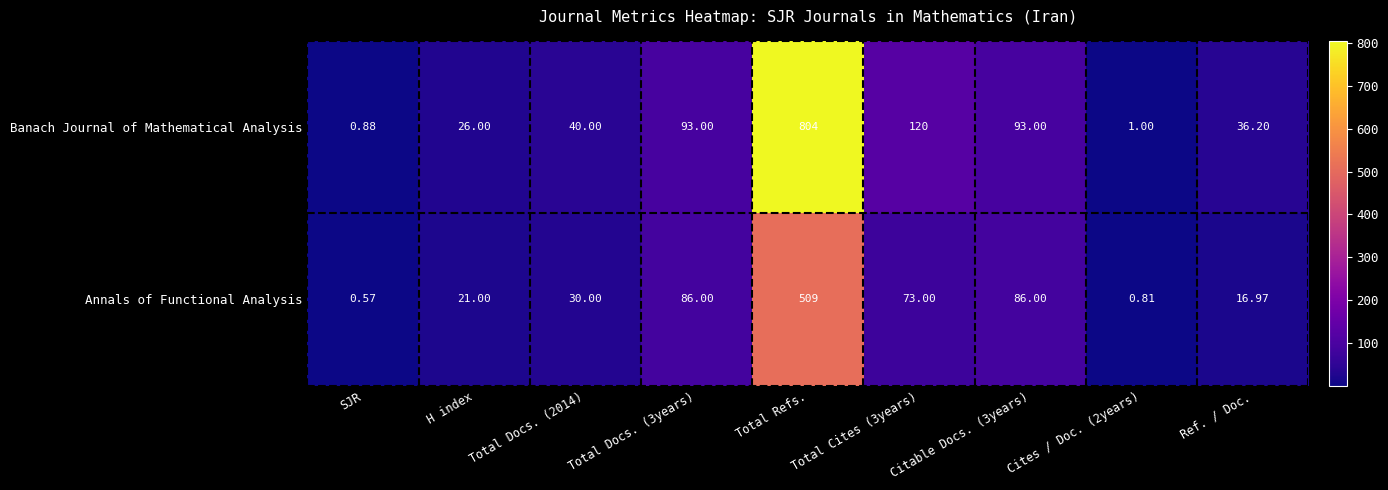

Which series changed the most between Total Refs. and Cites / Doc. (2years)?

Banach Journal of Mathematical Analysis